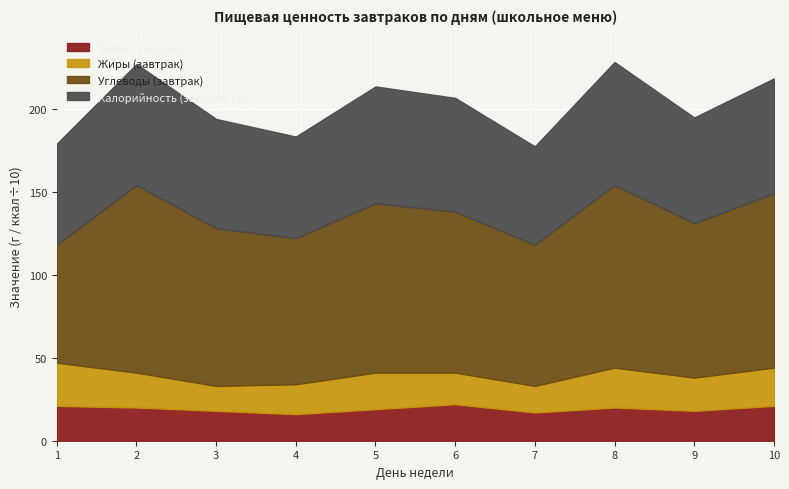

Which has a higher value, 5 or 4?

5